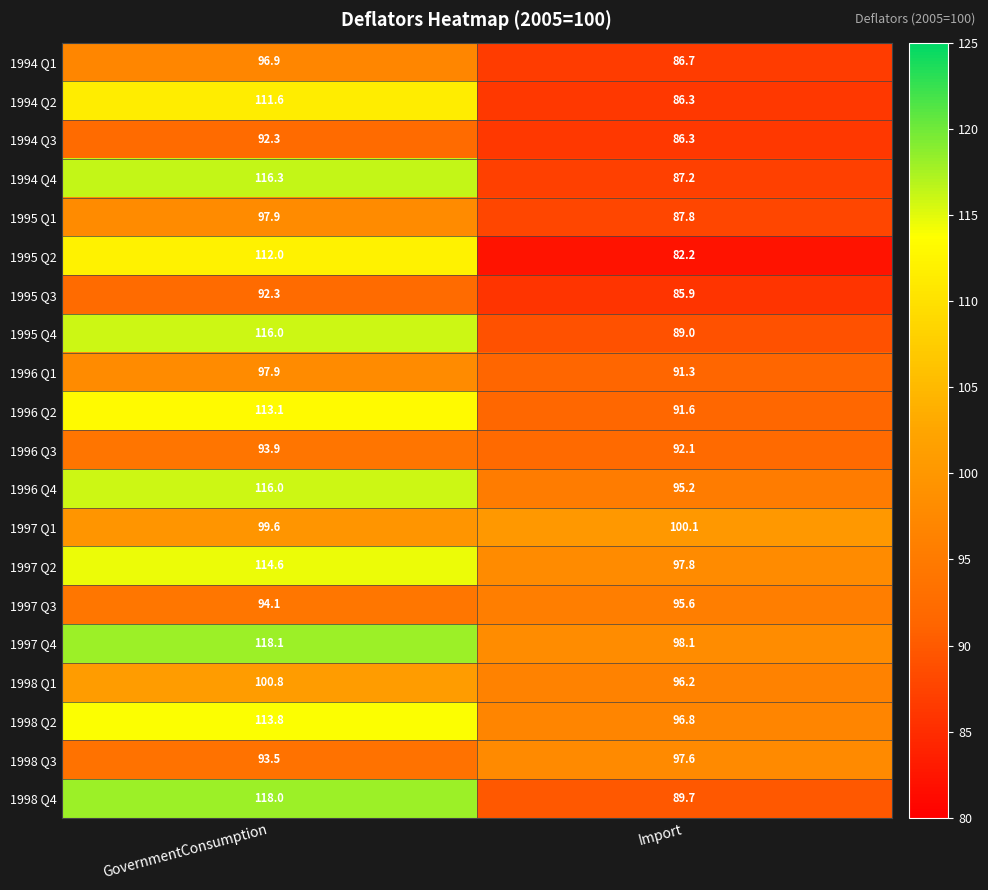

Which series changed the most between GovernmentConsumption and Import?

1995 Q2